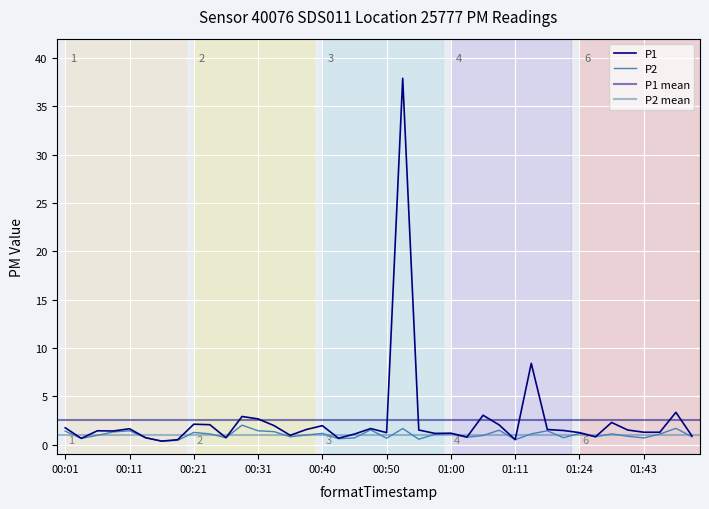

What is the difference between the highest and lowest values at 00:31?

1.2